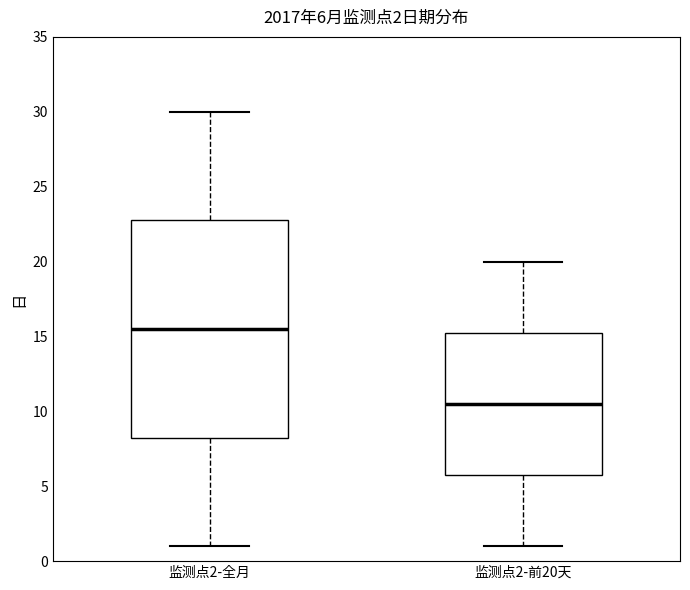

Which box is the tallest, from its lower edge to its upper edge?

监测点2-全月